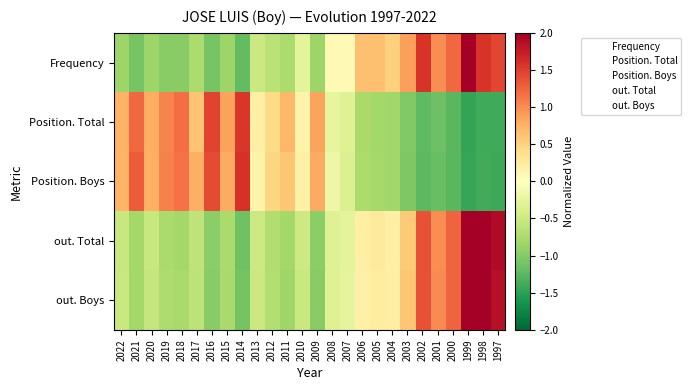

At which category does the chart reach its peak across all series?

1999